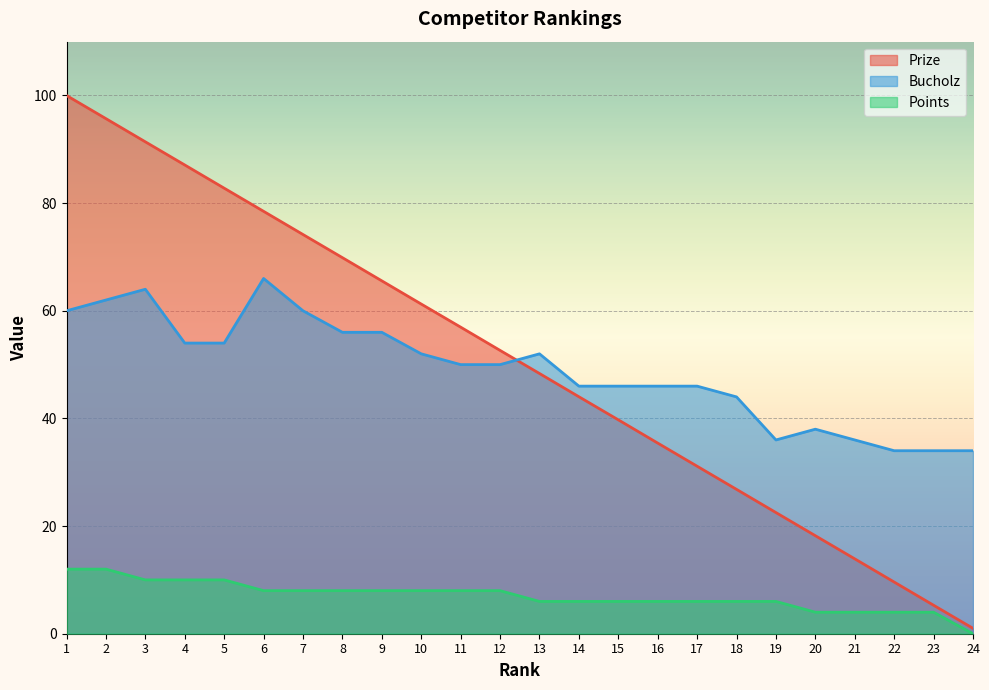

How many values in the Bucholz series exceed 50?

11